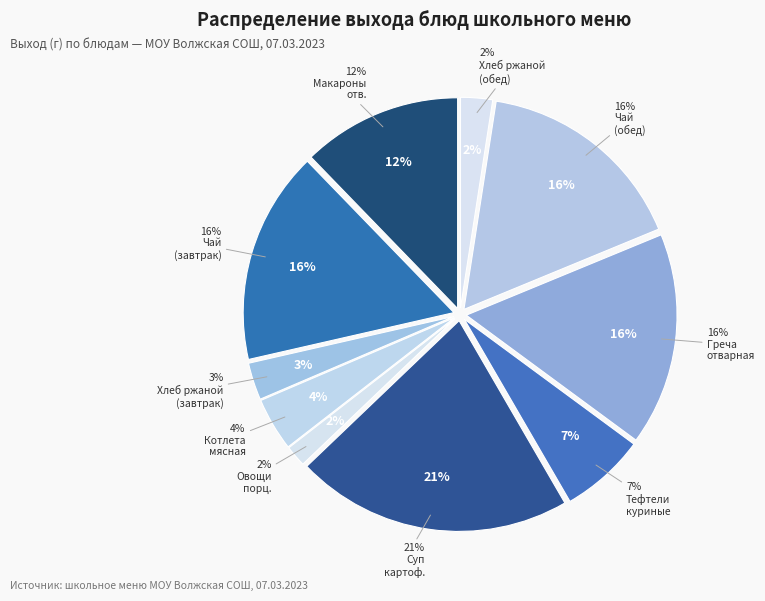

True or false: Хлеб ржаной (обед) accounts for 2% of the total.

True